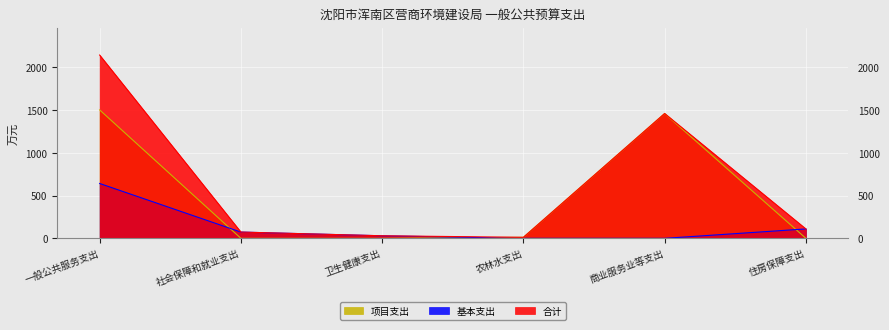

True or false: 项目支出 has more than 1 interior local peaks.

False